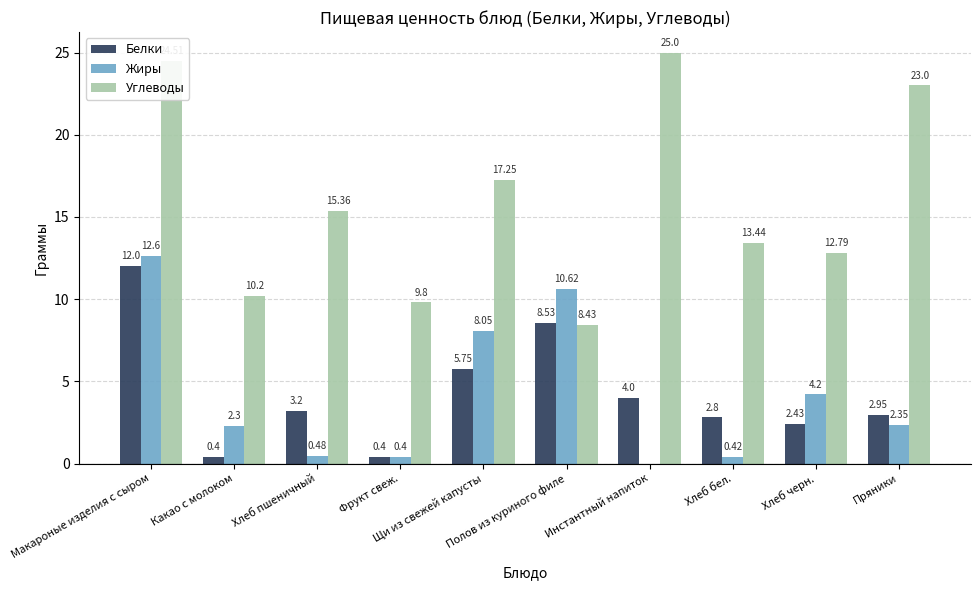

Is the value of Углеводы at Фрукт свеж. greater than the value of Жиры at Какао с молоком?

Yes